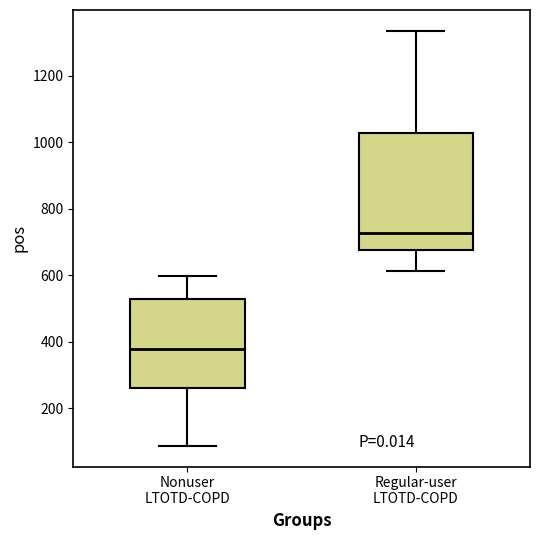

Comparing the boxes themselves (not the whiskers), which one is the tallest?

Regular-user LTOTD-COPD